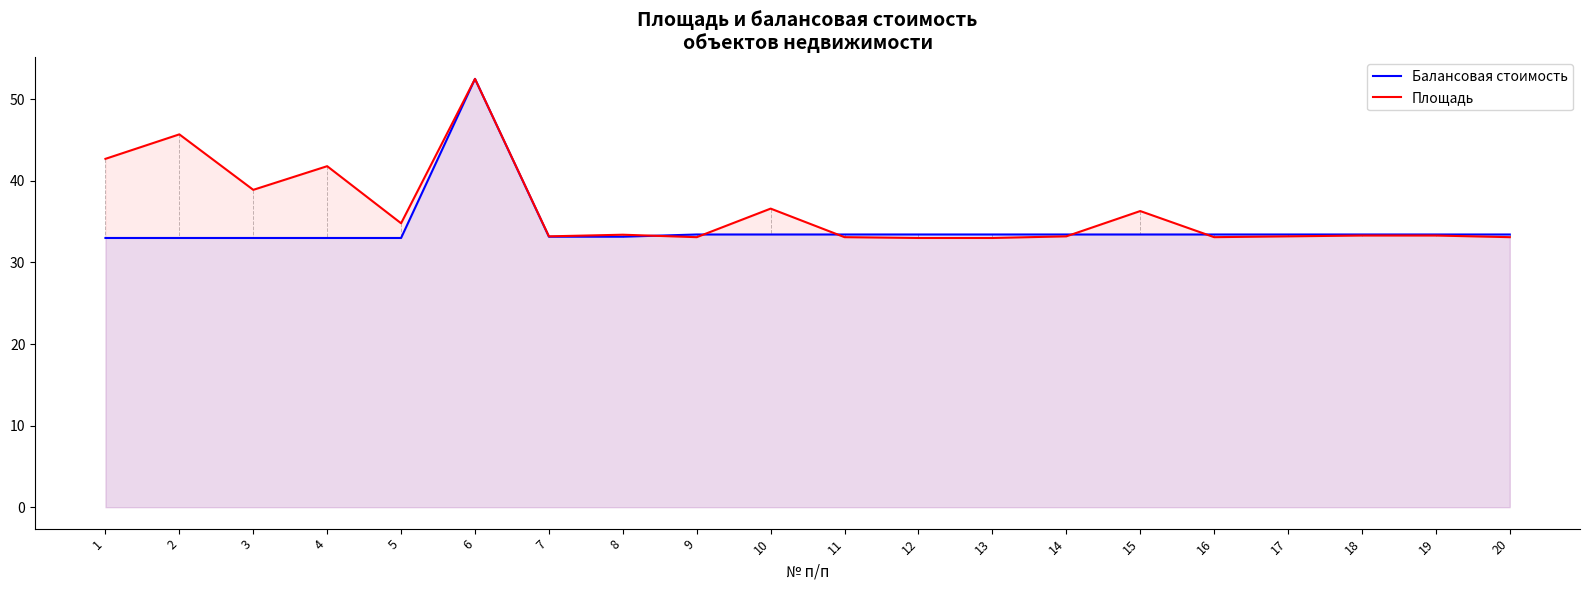

Is the value of Балансовая стоимость at 17 greater than the value of Площадь at 15?

No